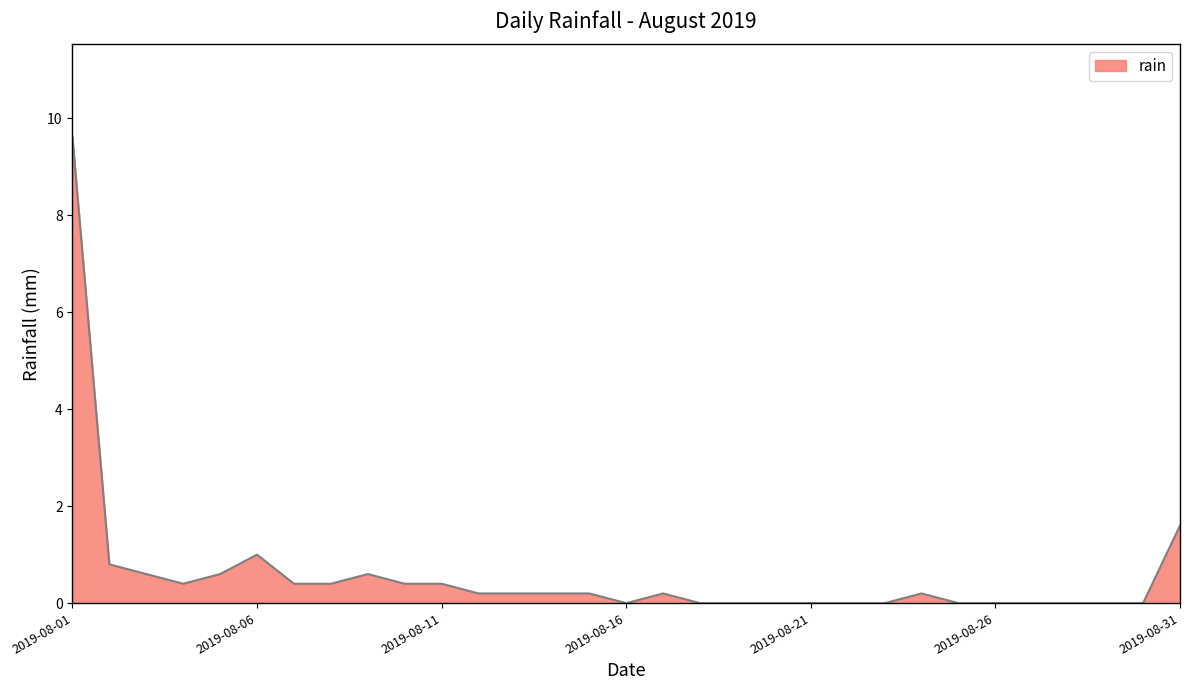

What is the difference between the maximum and minimum values?

9.6